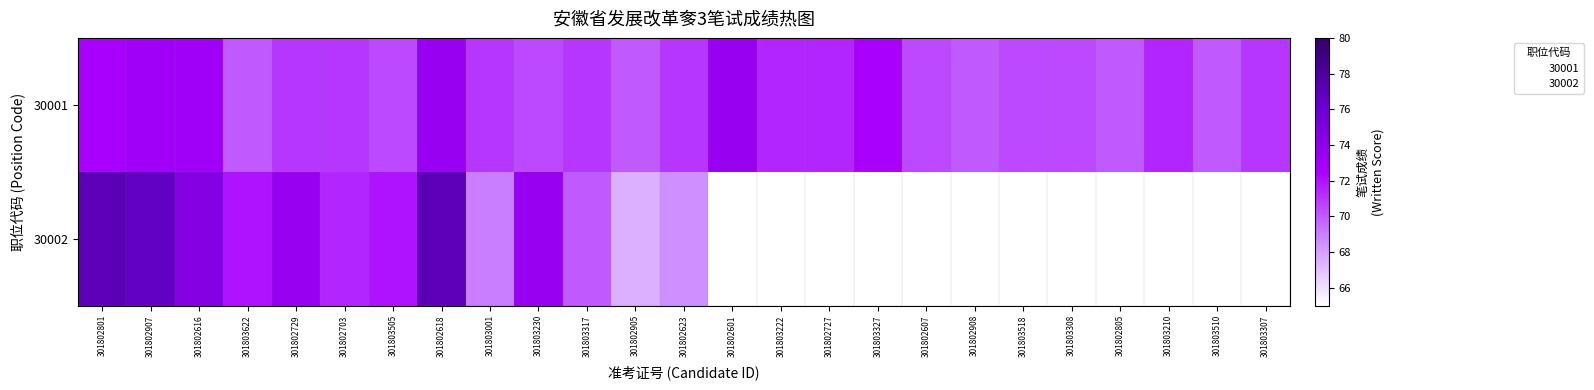

How many data points in 30002 are less than 77?

11